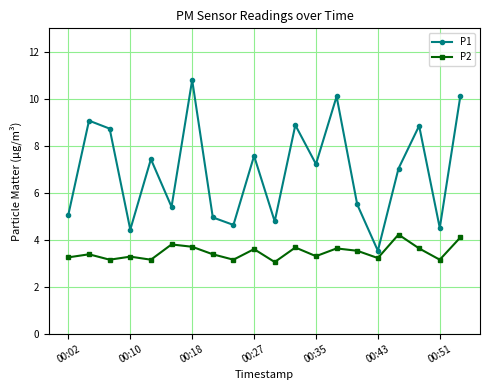

Rank the series by their maximum value, from lowest to highest.

P2, P1